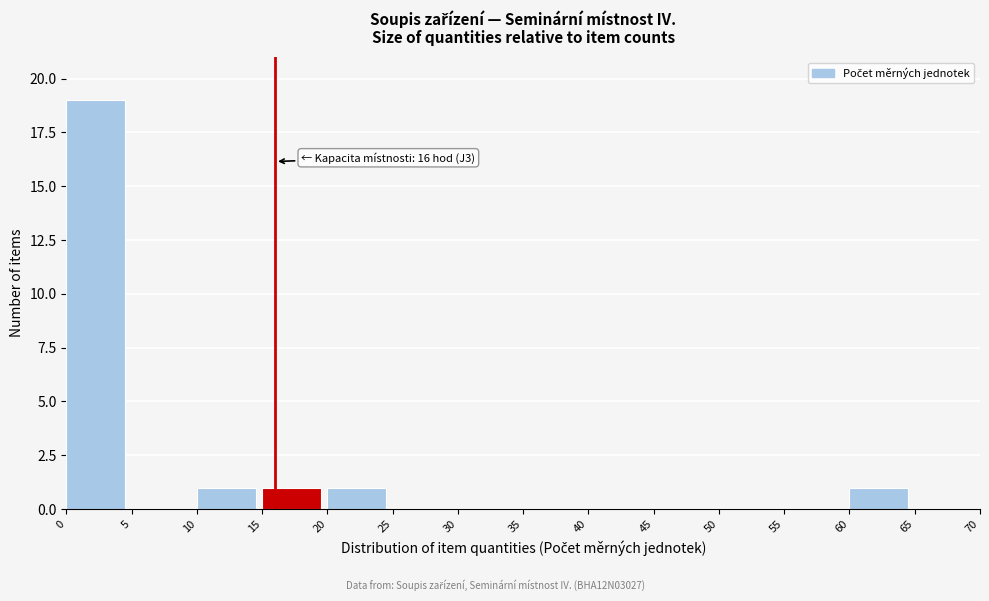

Over which range of the x-axis is the bar tallest?

0 to 5